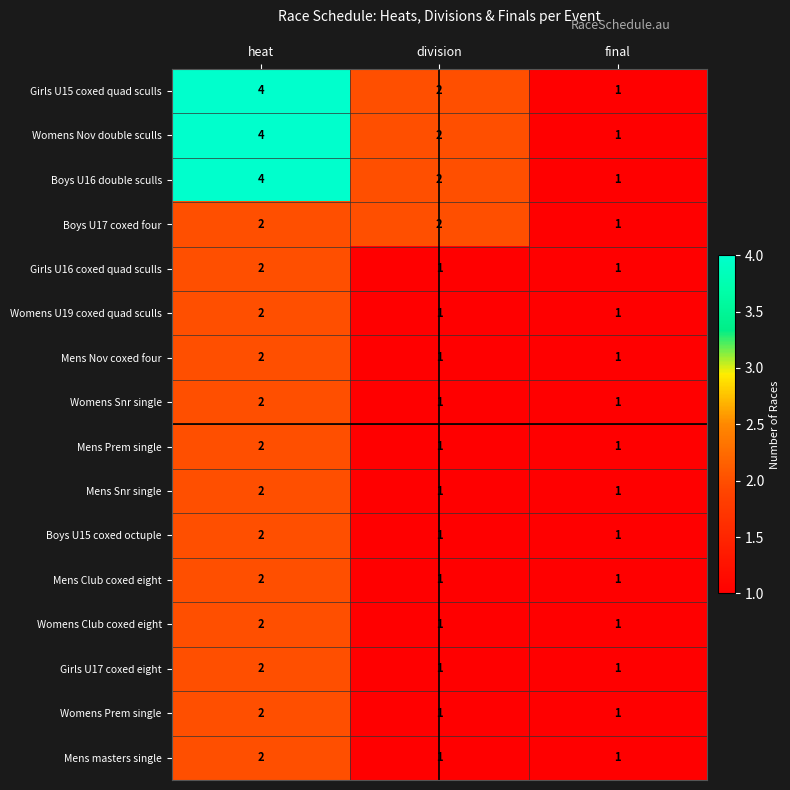

Is the value of Mens Nov coxed four at division greater than the value of Mens Prem single at heat?

No